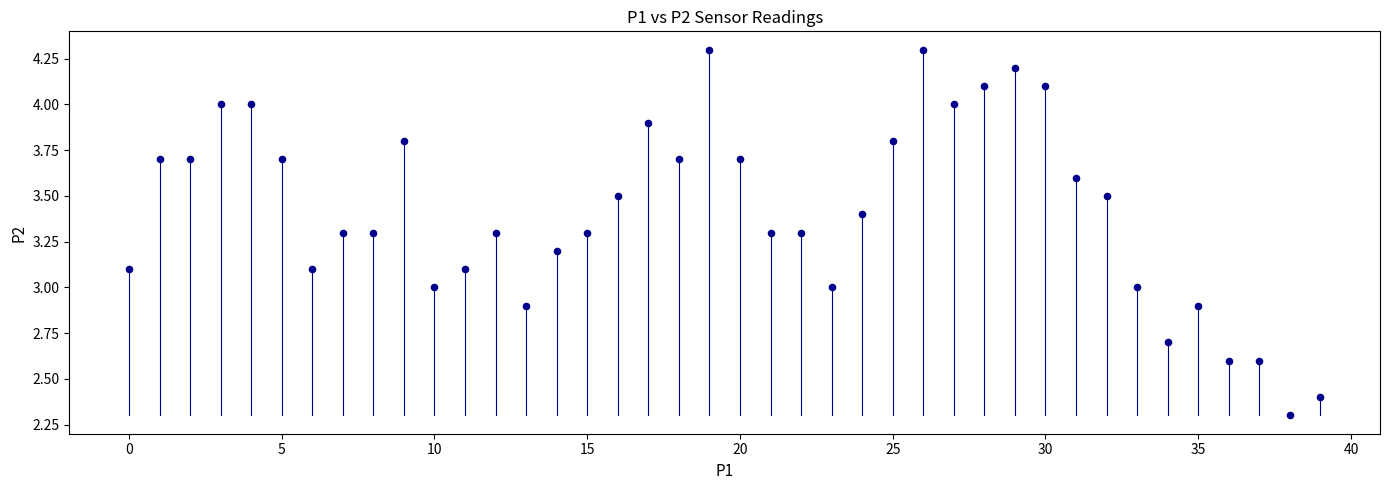

What is the range of Y values (max minus min)?

2.0